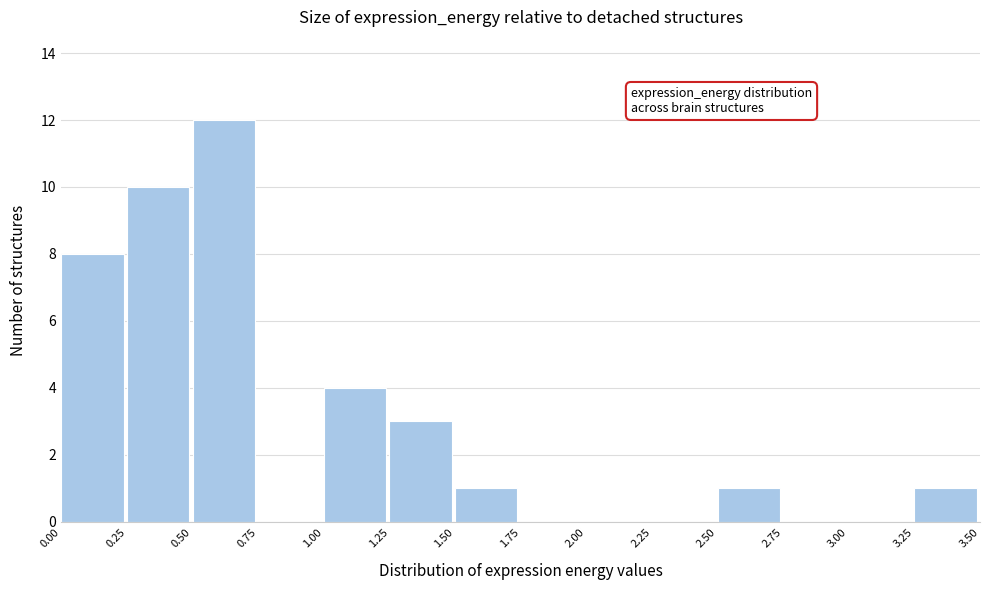

Reading left to right, transcribe this chart: for each bar, give the range it covers on the x-axis and its height. The values are not printed on the chart, so give them approximately, as read against the axis.

0.00 to 0.25: 8
0.25 to 0.50: 10
0.50 to 0.75: 12
0.75 to 1.00: 0
1.00 to 1.25: 4
1.25 to 1.50: 3
1.50 to 1.75: 1
1.75 to 2.00: 0
2.00 to 2.25: 0
2.25 to 2.50: 0
2.50 to 2.75: 1
2.75 to 3.00: 0
3.00 to 3.25: 0
3.25 to 3.50: 1